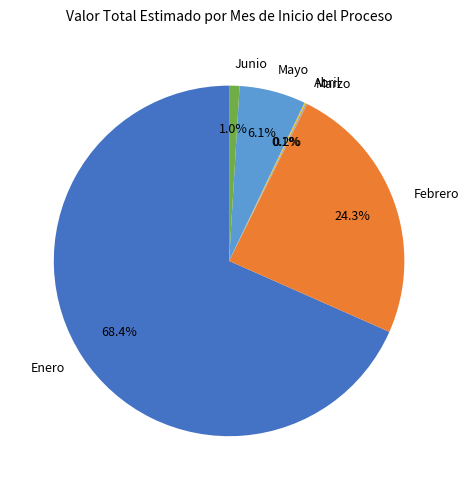

Do Mayo and Febrero together represent more than half of the pie?

No